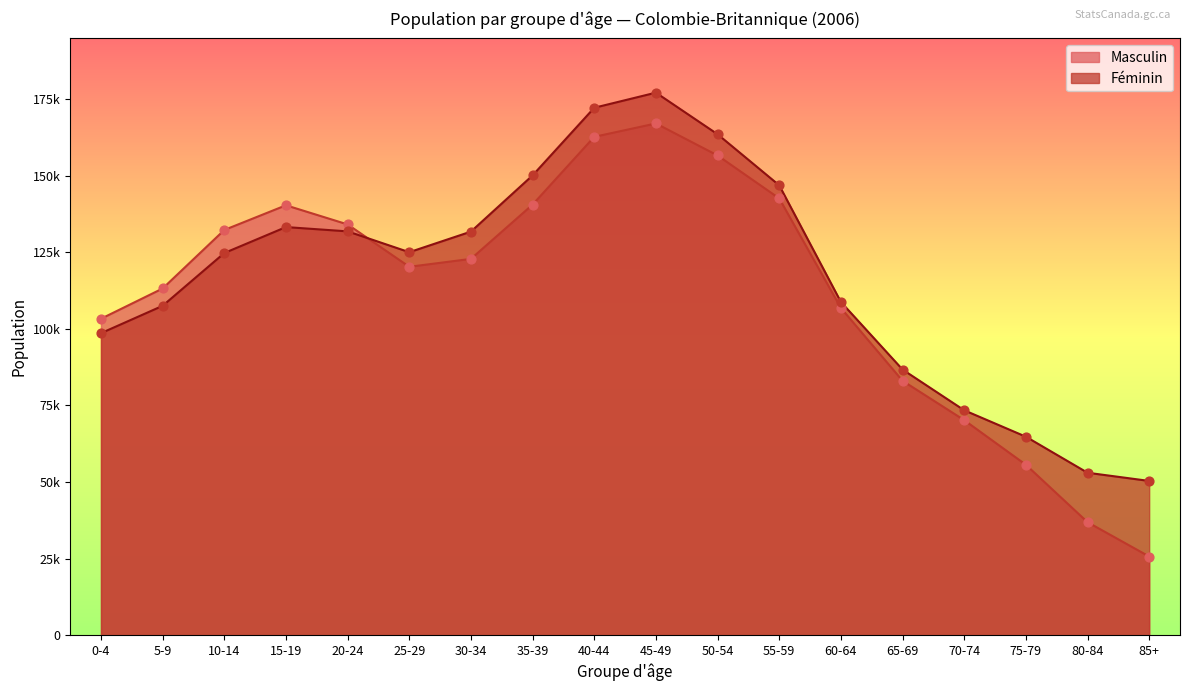

At which category is the sum across all series the highest?

45-49